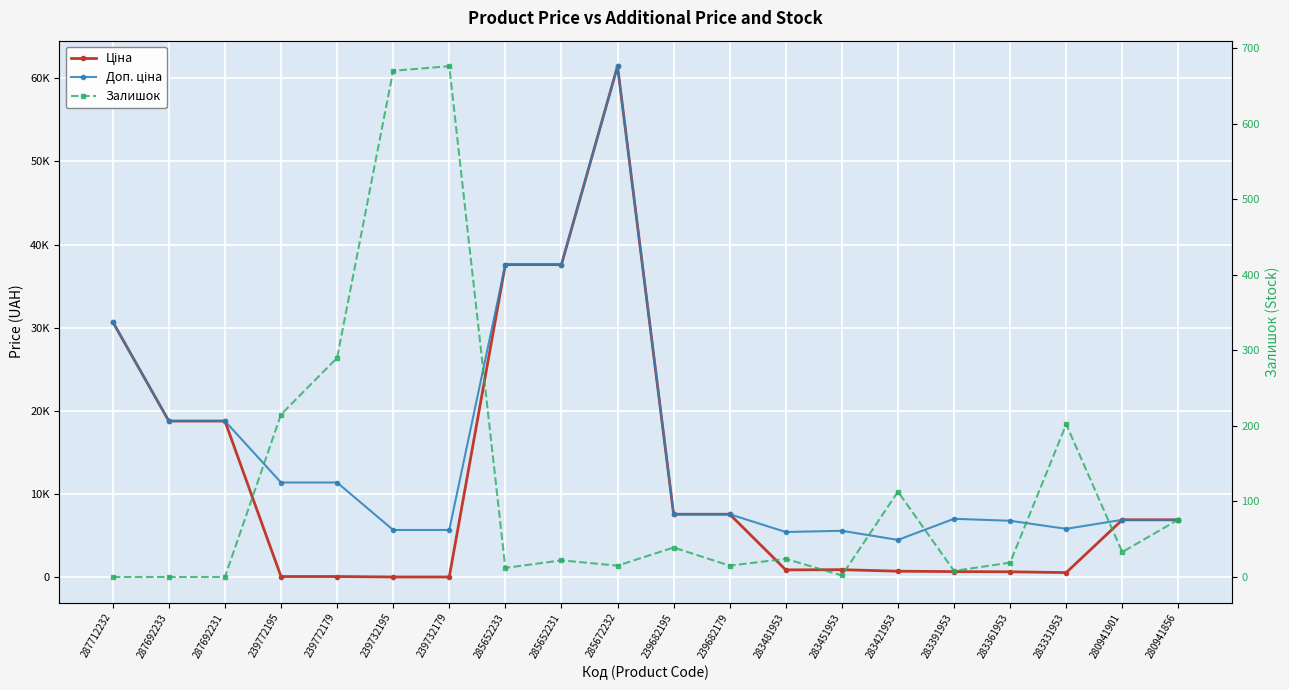

Does the chart display data point markers on the line(s)?

Yes